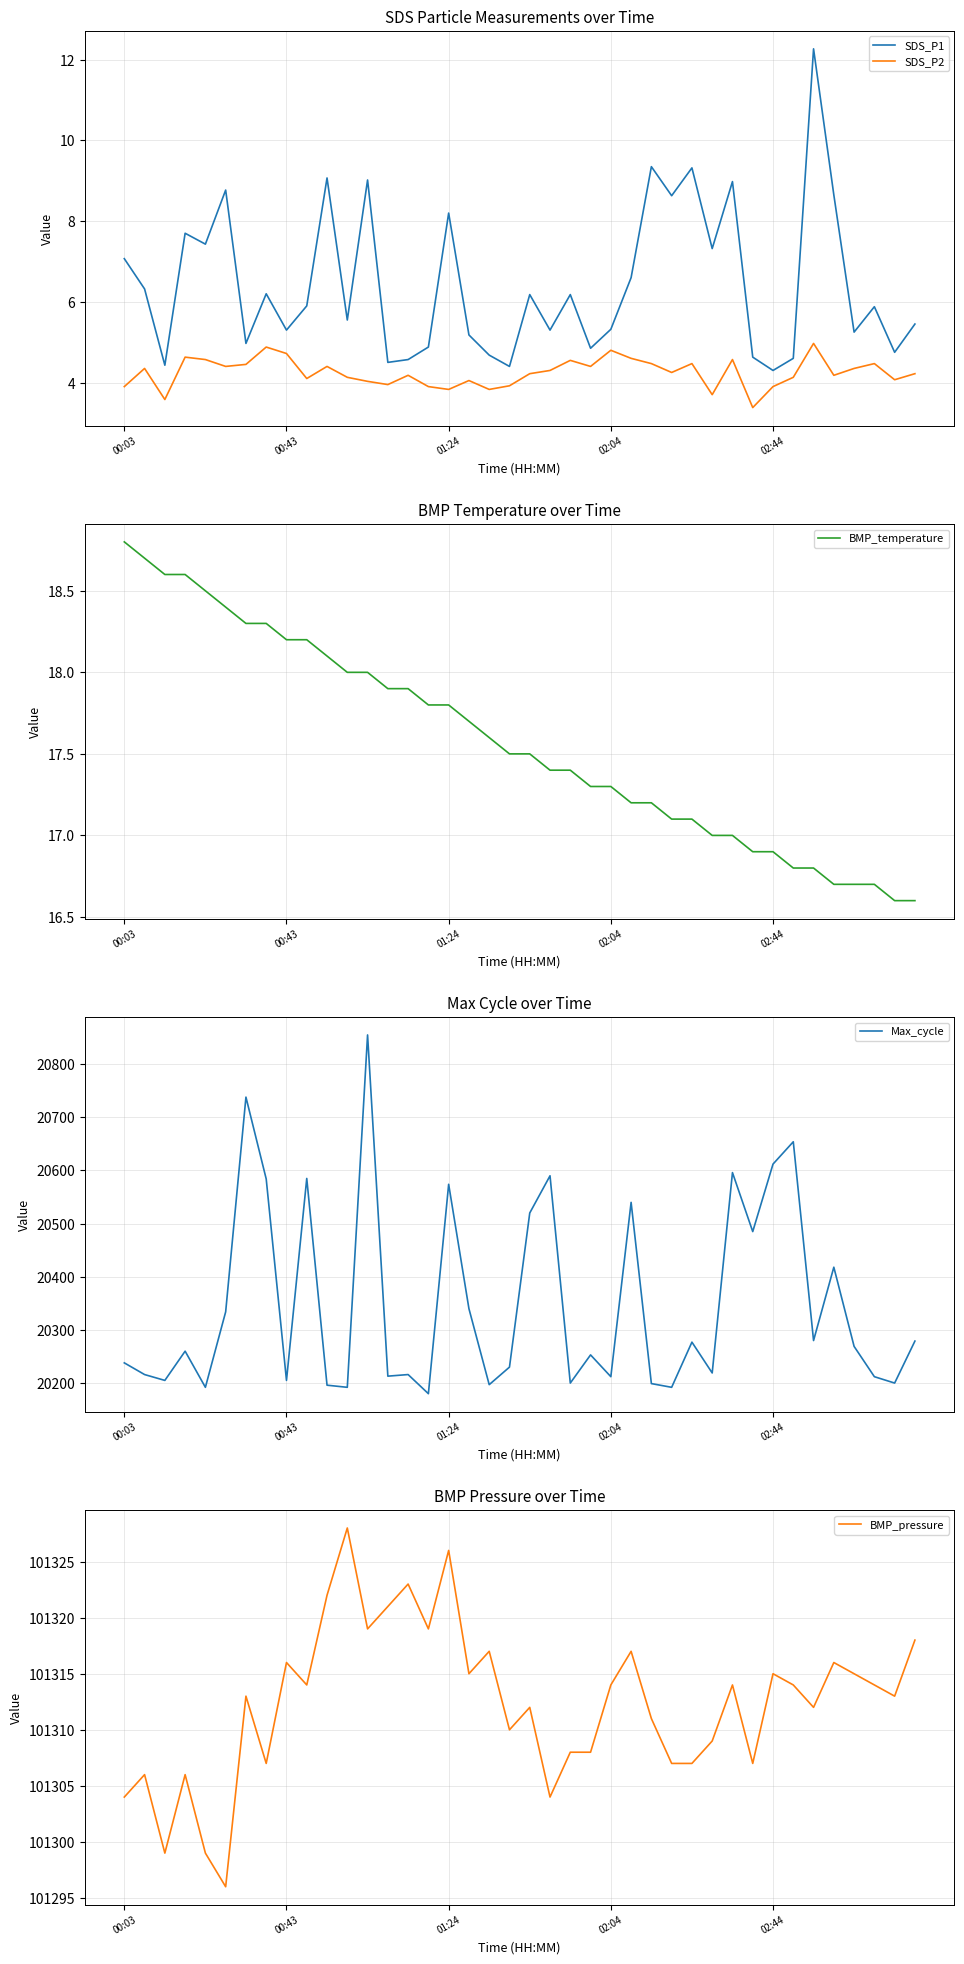

Reading left to right, transcribe all the data shown in this chart.

SDS_P1: 7.1	6.3	4.4	7.7	7.4	8.8	5.0	6.2	5.3	5.9	9.1	5.5	9.0	4.5	4.6	4.9	8.2	5.2	4.7	4.4	6.2	5.3	6.2	4.8	5.3	6.6	9.3	8.6	9.3	7.3	9.0	4.6	4.3	4.6	12.3	8.7	5.2	5.9	4.8	5.5
SDS_P2: 3.9	4.3	3.6	4.6	4.6	4.4	4.5	4.9	4.7	4.1	4.4	4.1	4.0	4.0	4.2	3.9	3.8	4.0	3.8	3.9	4.2	4.3	4.5	4.4	4.8	4.6	4.5	4.2	4.5	3.7	4.6	3.4	3.9	4.1	5.0	4.2	4.3	4.5	4.1	4.2
BMP_temperature: 18.8	18.7	18.6	18.6	18.5	18.4	18.3	18.3	18.2	18.2	18.1	18.0	18.0	17.9	17.9	17.8	17.8	17.7	17.6	17.5	17.5	17.4	17.4	17.3	17.3	17.2	17.2	17.1	17.1	17.0	17.0	16.9	16.9	16.8	16.8	16.7	16.7	16.7	16.6	16.6
Max_cycle: 20238.0	20216.0	20205.0	20260.0	20192.0	20334.0	20738.0	20584.0	20205.0	20585.0	20196.0	20192.0	20855.0	20213.0	20216.0	20180.0	20574.0	20340.0	20197.0	20230.0	20520.0	20590.0	20200.0	20253.0	20212.0	20540.0	20199.0	20192.0	20277.0	20219.0	20596.0	20485.0	20612.0	20654.0	20280.0	20418.0	20269.0	20212.0	20200.0	20279.0
BMP_pressure: 101304.0	101306.0	101299.0	101306.0	101299.0	101296.0	101313.0	101307.0	101316.0	101314.0	101322.0	101328.0	101319.0	101321.0	101323.0	101319.0	101326.0	101315.0	101317.0	101310.0	101312.0	101304.0	101308.0	101308.0	101314.0	101317.0	101311.0	101307.0	101307.0	101309.0	101314.0	101307.0	101315.0	101314.0	101312.0	101316.0	101315.0	101314.0	101313.0	101318.0